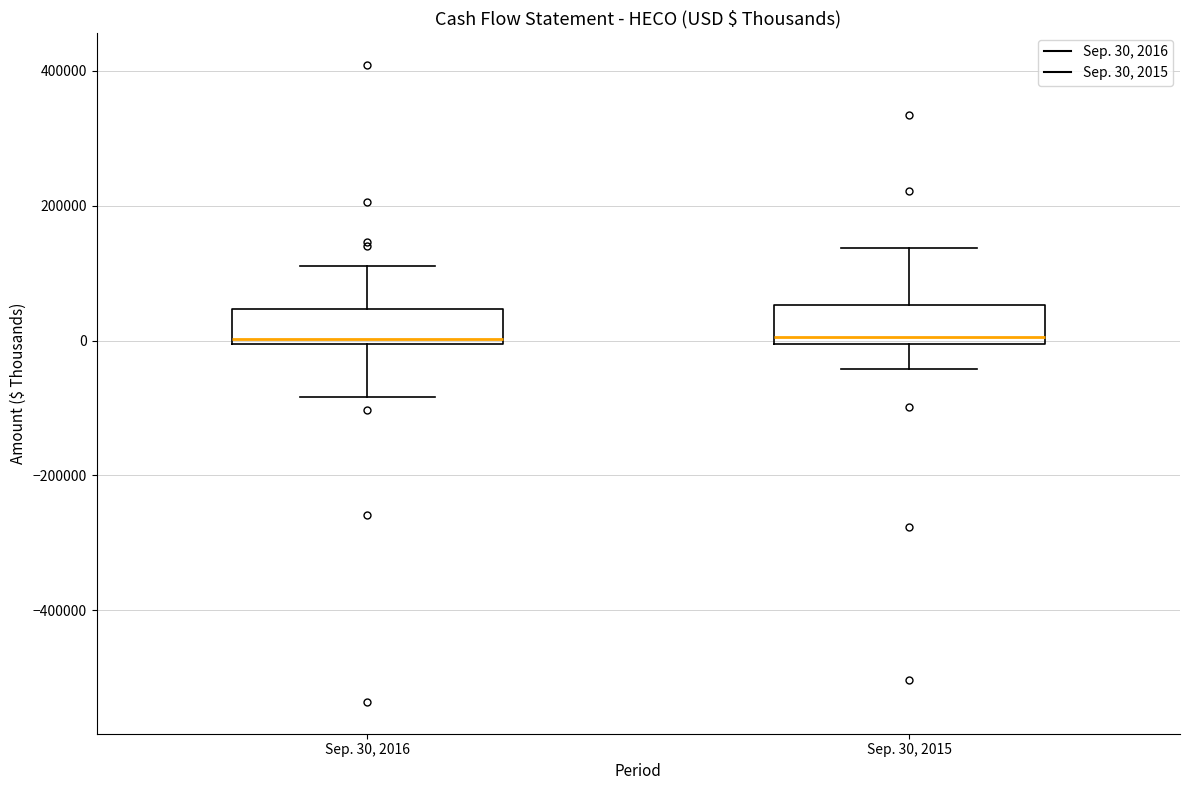

Where is the upper edge of the box for Sep. 30, 2016 on the y-axis? The values are not printed on the chart, so give them approximately, as read against the axis.

40000